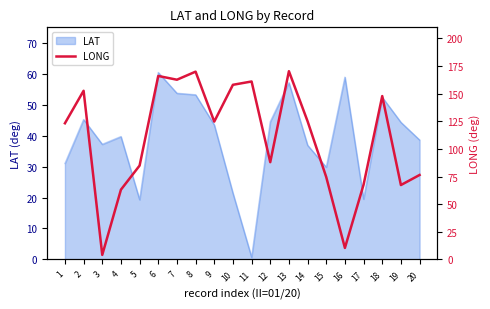

Is it true that LAT equals 14.2 at 6?

False